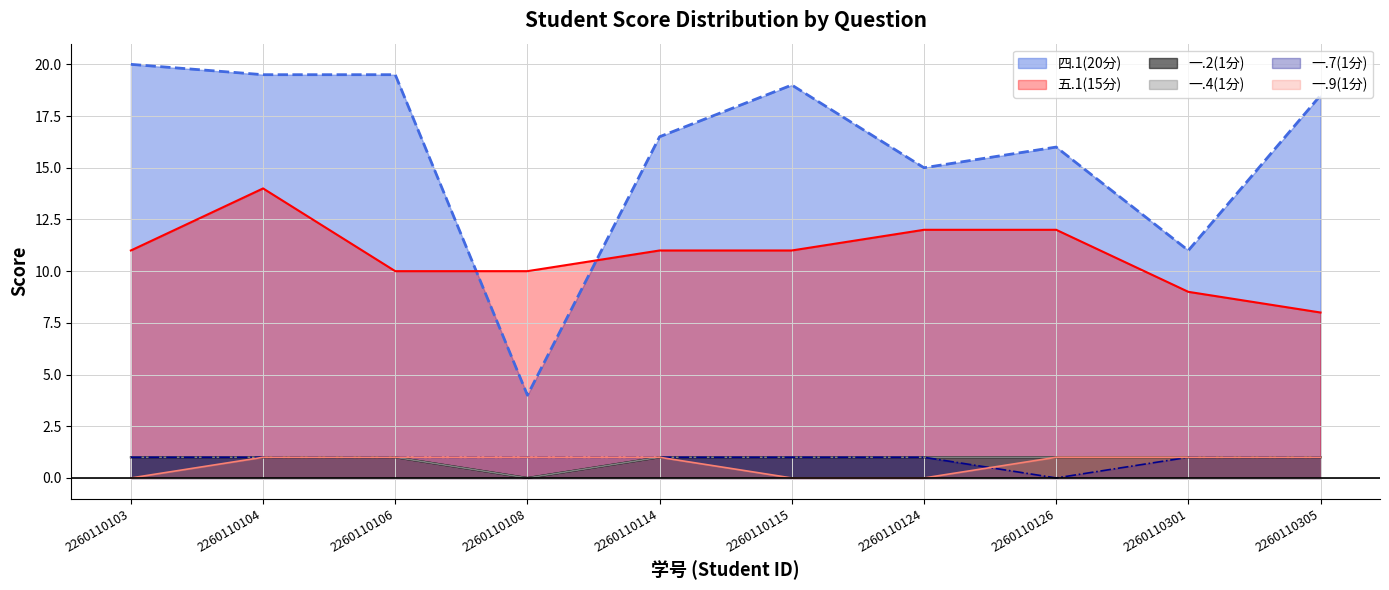

Which series changed the most between 2260110103 and 2260110104?

五.1(15分)